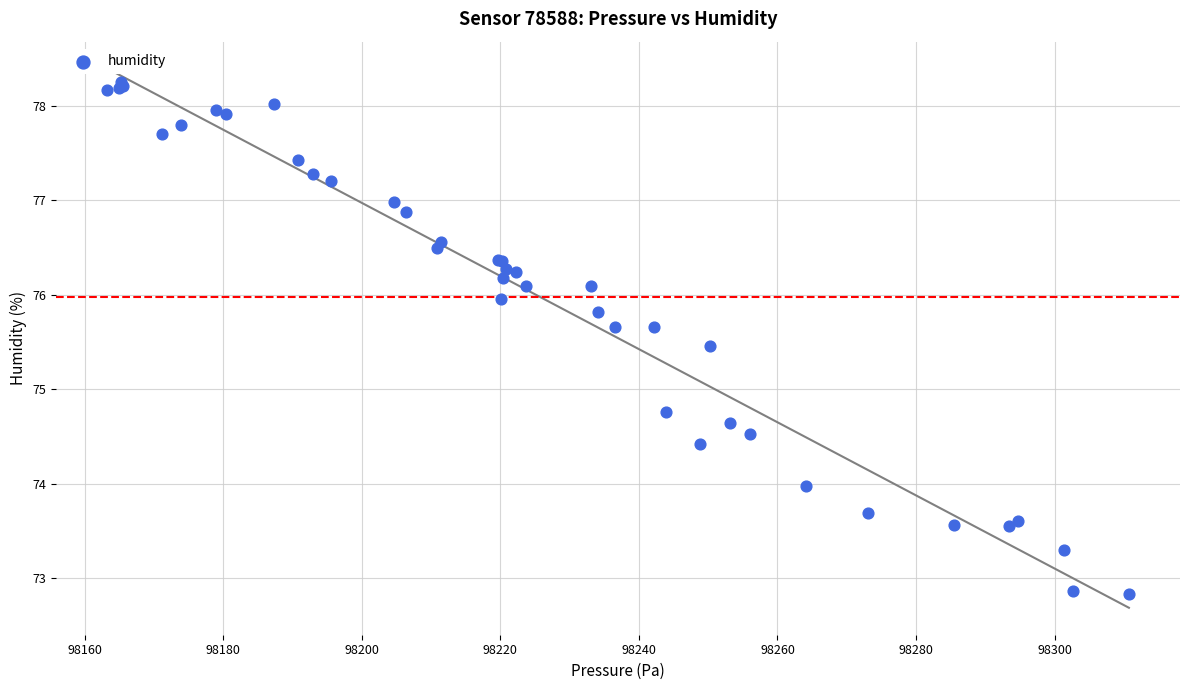

What Y value in the scatter plot is closest to 75?

74.8